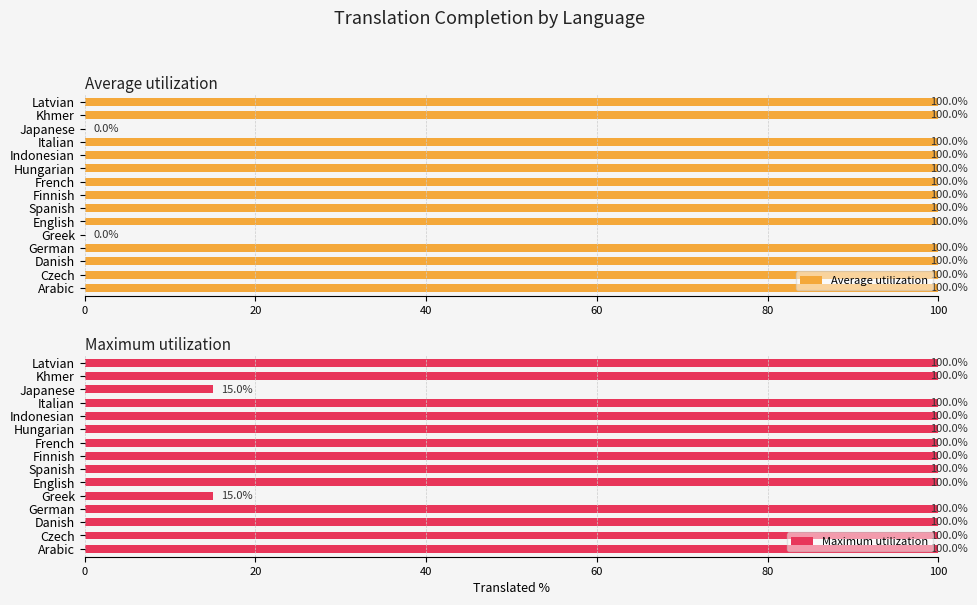

What is the average value of the Maximum utilization series?

89